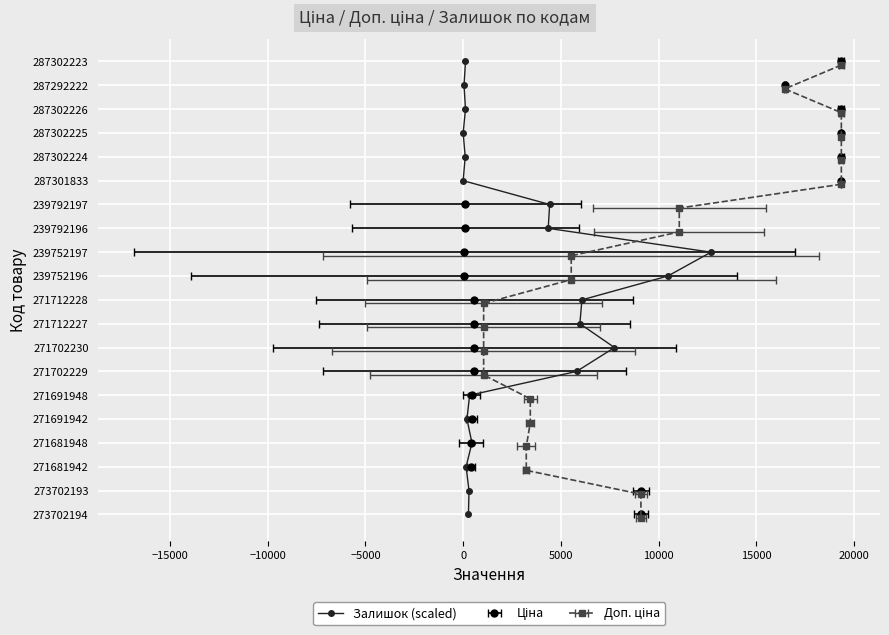

True or false: the data has more than 1 interior local peaks.

False